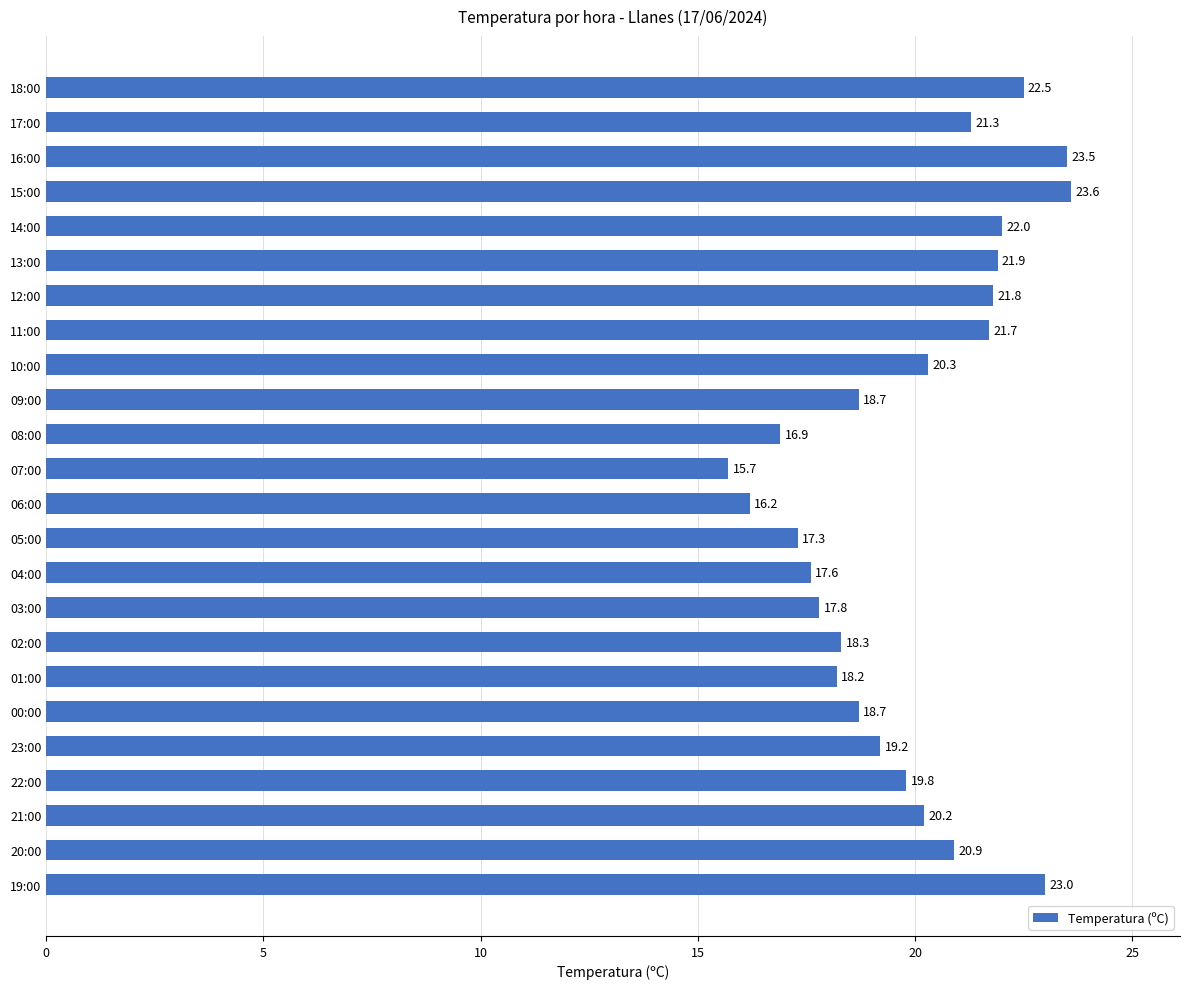

Is it true that the value at 04:00 is 24.1?

False